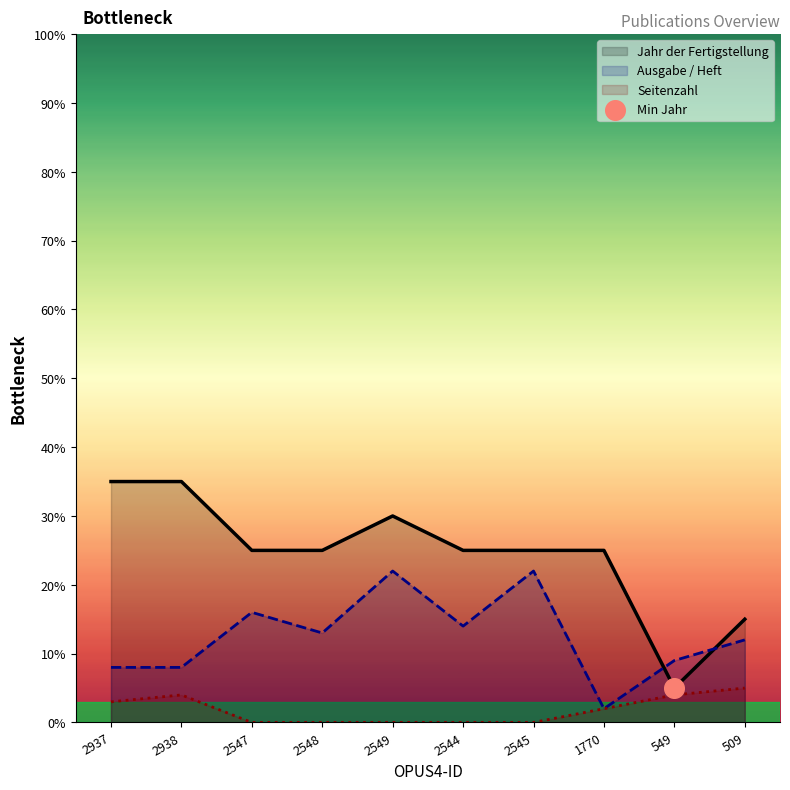

What are all the series names shown in the legend?

Jahr der Fertigstellung, Seitenzahl, Ausgabe / Heft